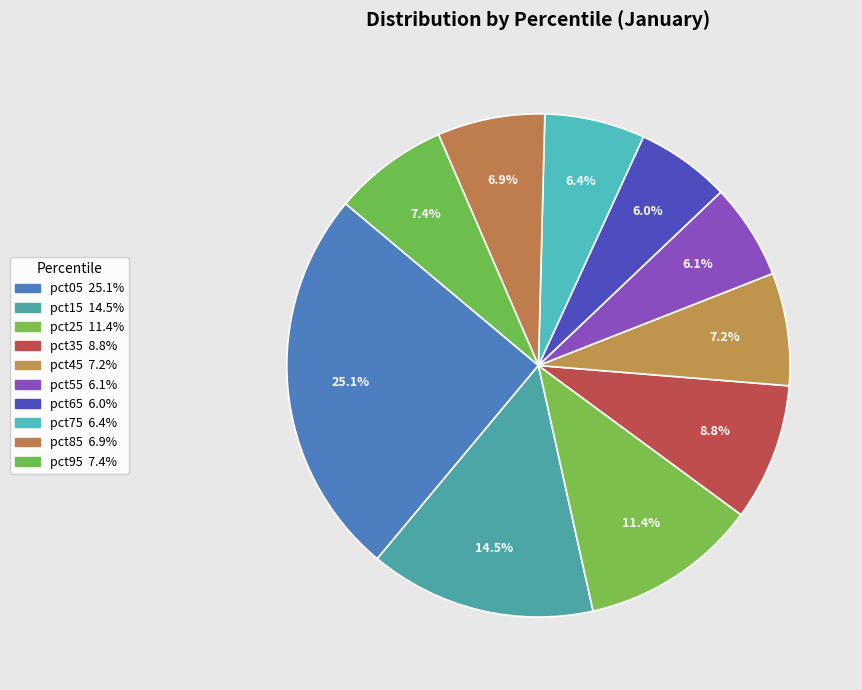

To the nearest percent, what portion does pct35 represent?

9%